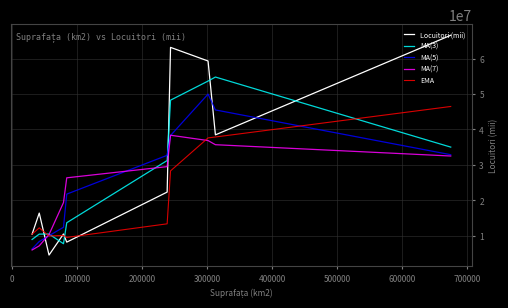

Which series has the widest spread of values?

Locuitori (mii)